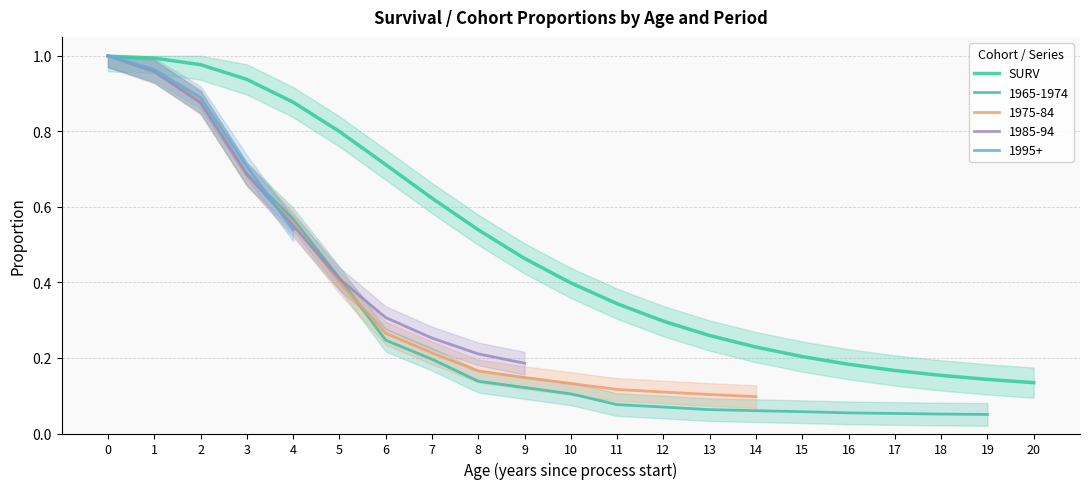

Reading left to right, transcribe all the data shown in this chart.

0=1.0	1=1.0	2=1.0	3=0.9	4=0.9	5=0.8	6=0.7	7=0.6	8=0.5	9=0.5	10=0.4	11=0.3	12=0.3	13=0.3	14=0.2	15=0.2	16=0.2	17=0.2	18=0.2	19=0.1	20=0.1